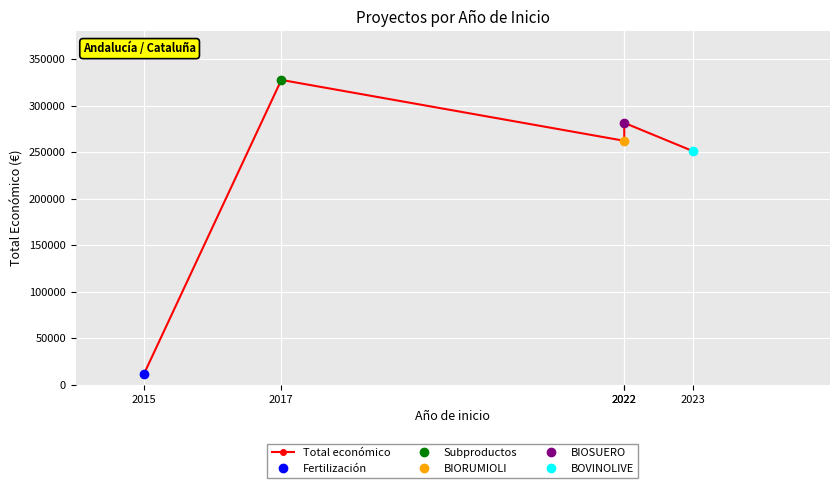

What is the ratio of the value at 2022 to the value at 2022?

0.9